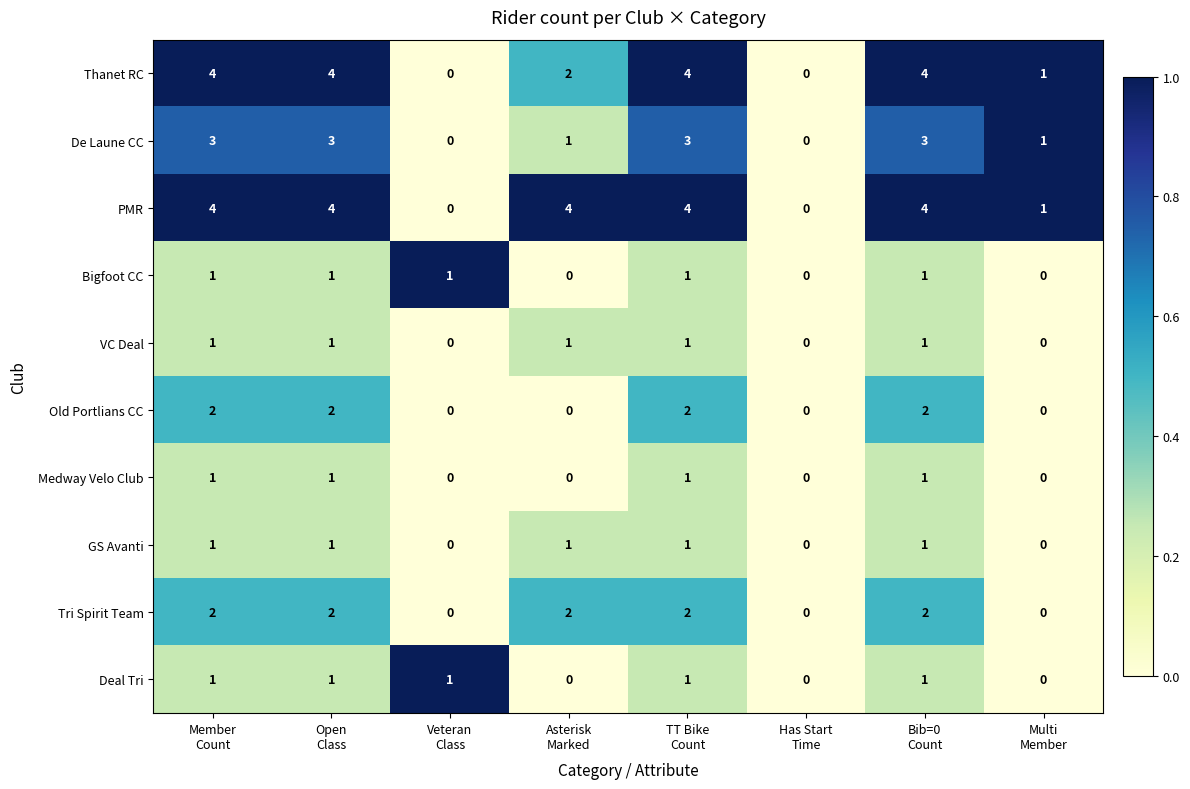

What is the difference between the second highest and second lowest values in the De Laune CC series?

3